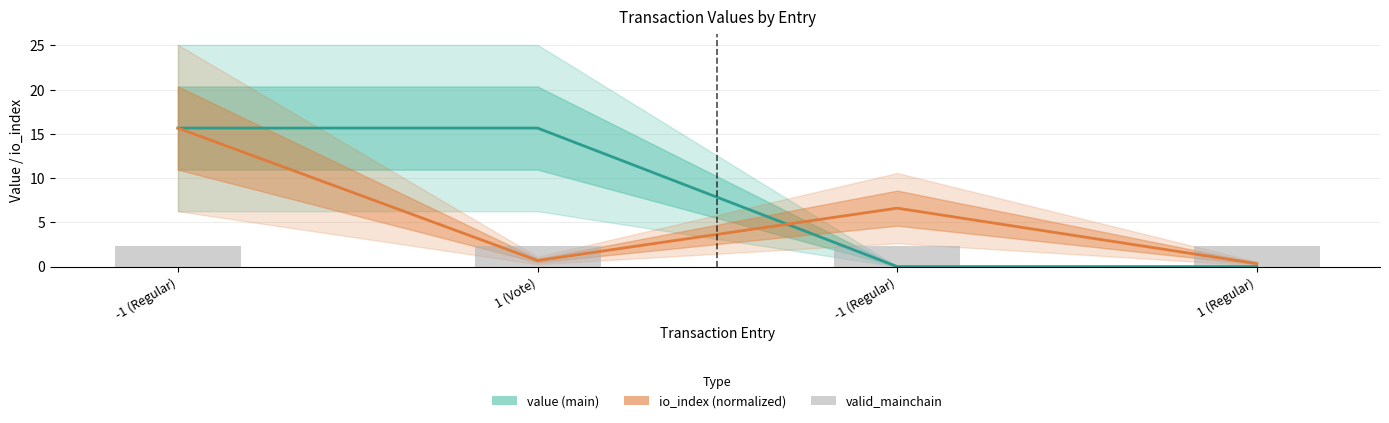

Between -1 (Regular) and -1 (Regular), which series saw the biggest shift?

value (main)